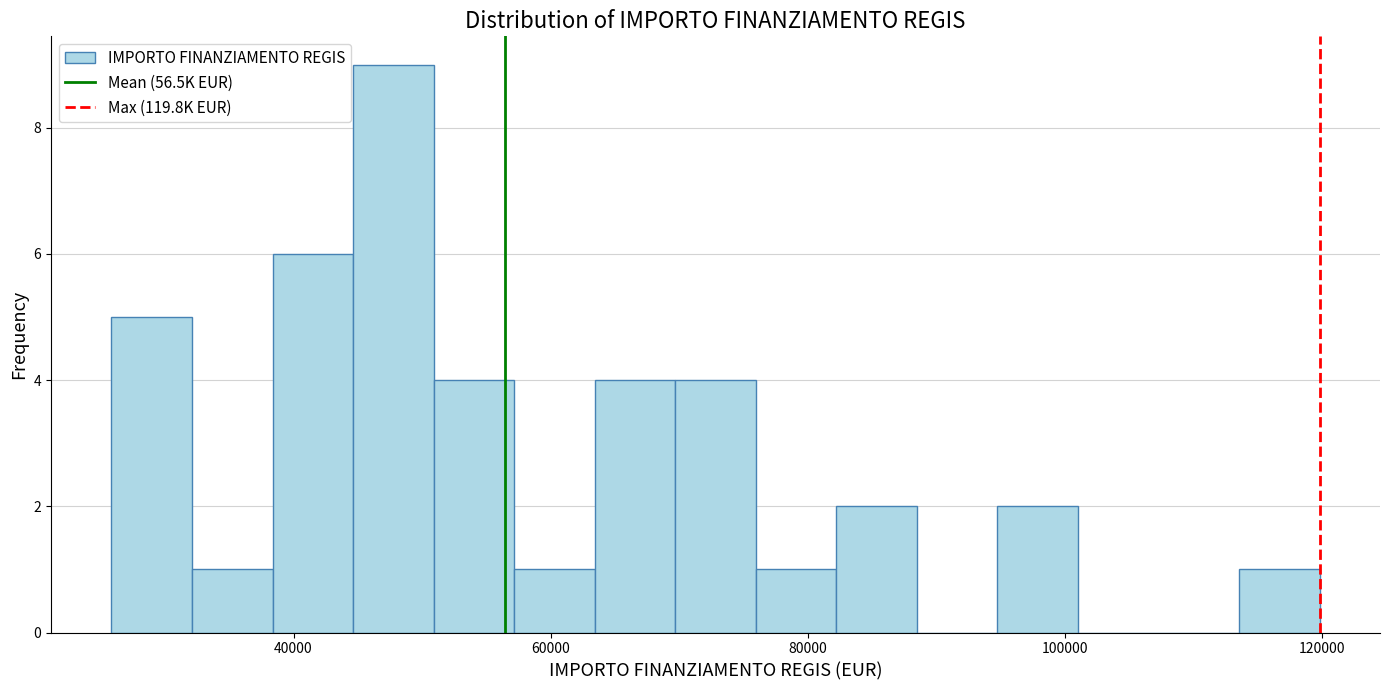

Around what value on the x-axis is the tallest bar? Give the approximate position of its centre, as read against the axis.

48000